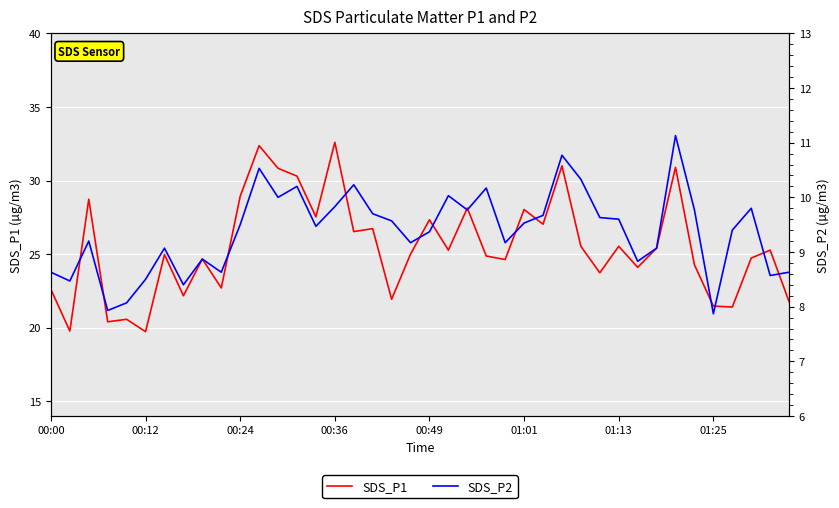

Is it true that SDS_P1 equals 51.6 at 12?

False